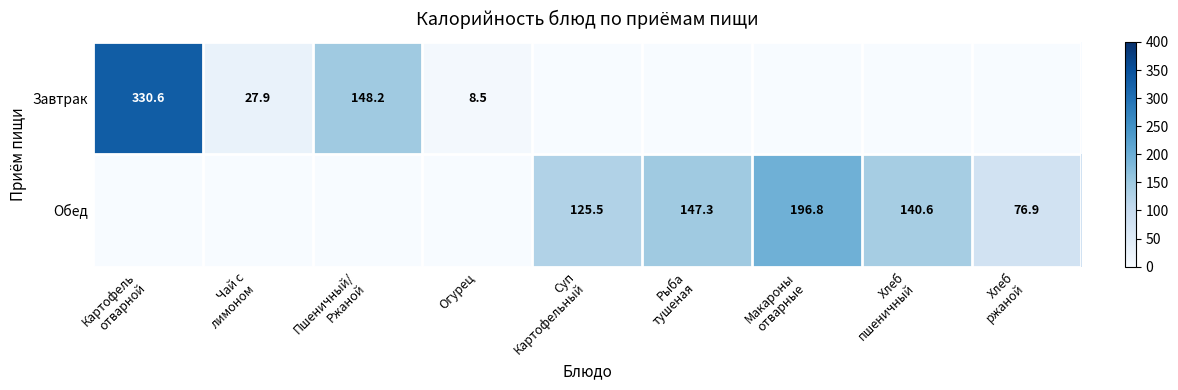

Is it true that Обед equals 125.5 at Суп Картофельный?

True